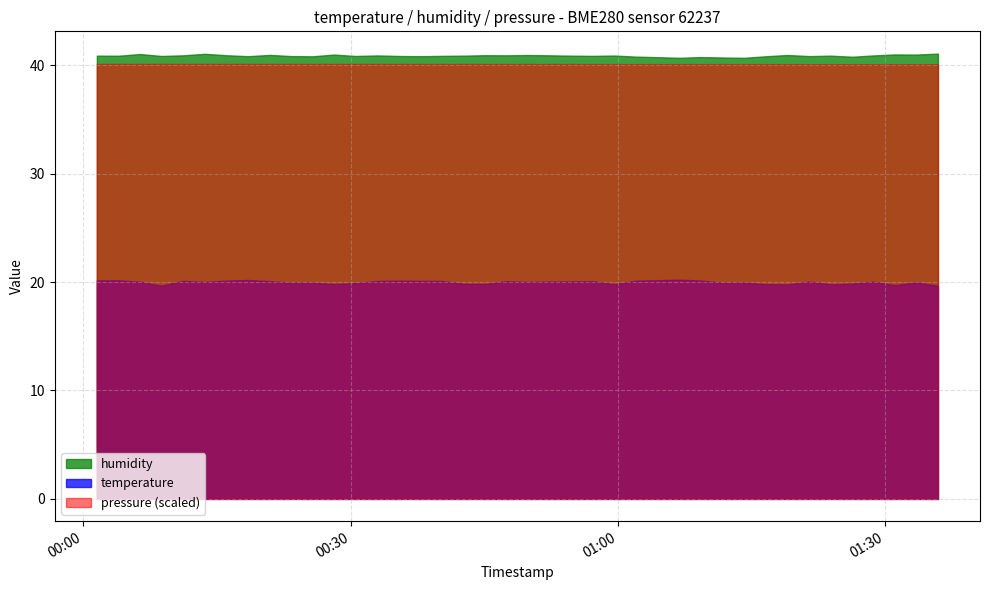

What is the value of the humidity point at the 10th from the left?

40.8